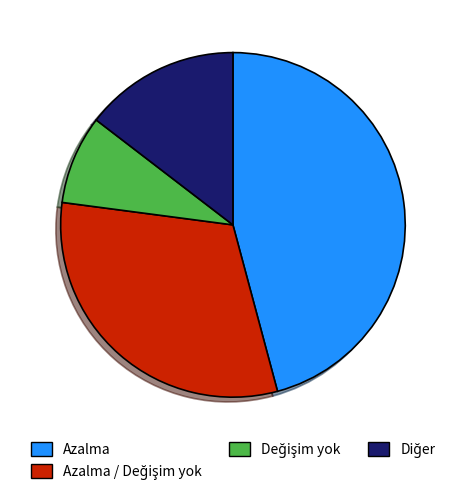

Does Azalma represent more than half of the total?

No